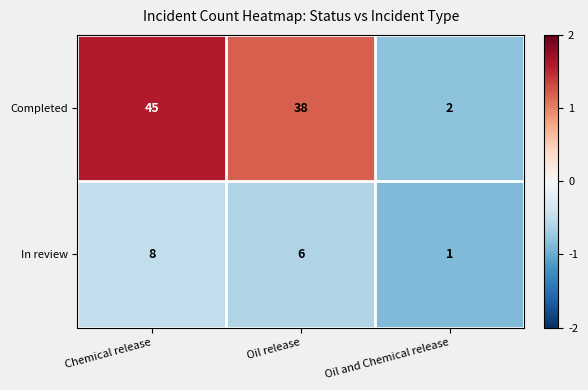

The value of In review at Oil and Chemical release is 1. True or false?

True